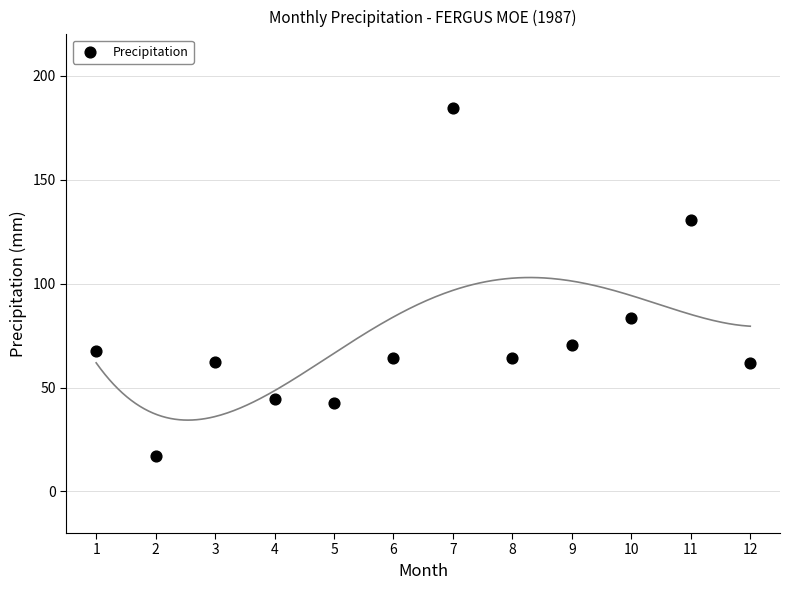

What is the average X value?

6.5